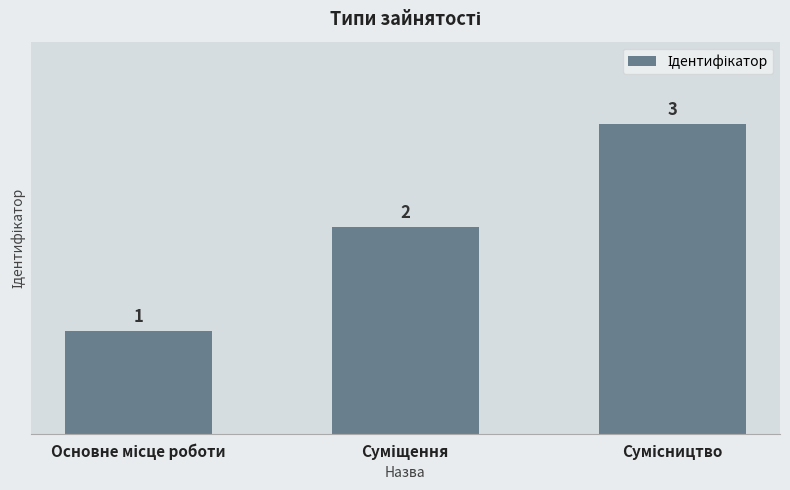

What is the value of the 1st bar from the left?

1